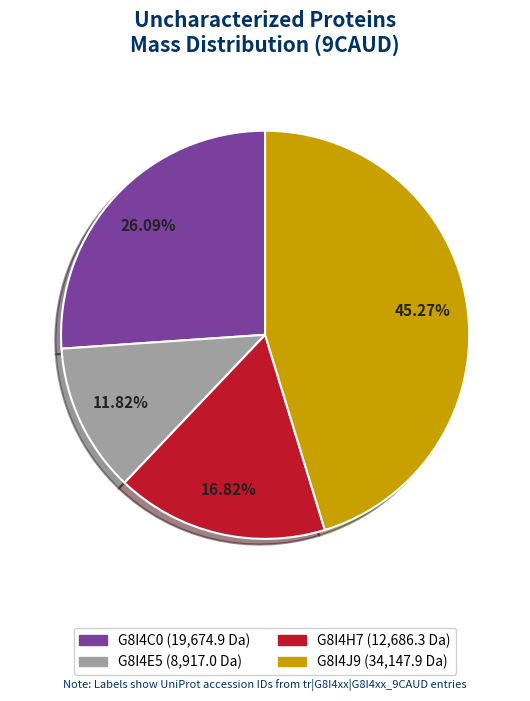

Count the number of slices in the pie.

4